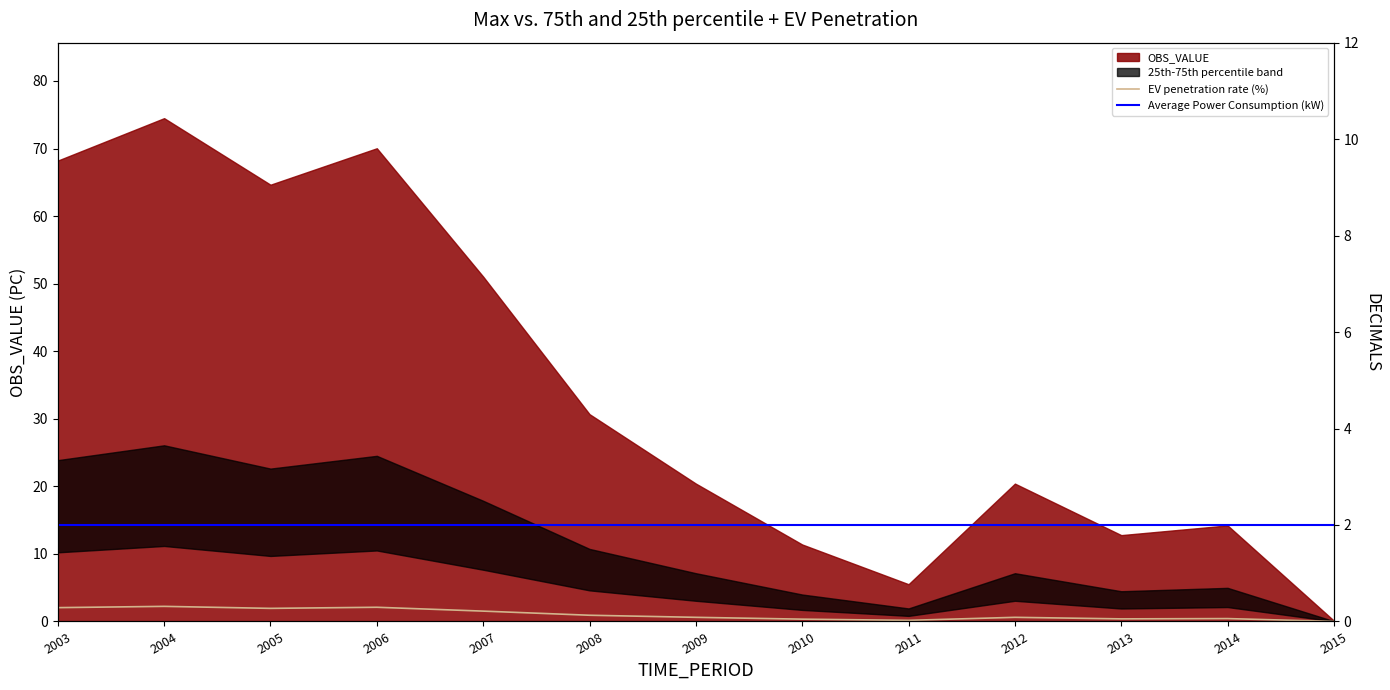

True or false: EV penetration rate (%) and Average Power Consumption (kW) cross at least once.

True